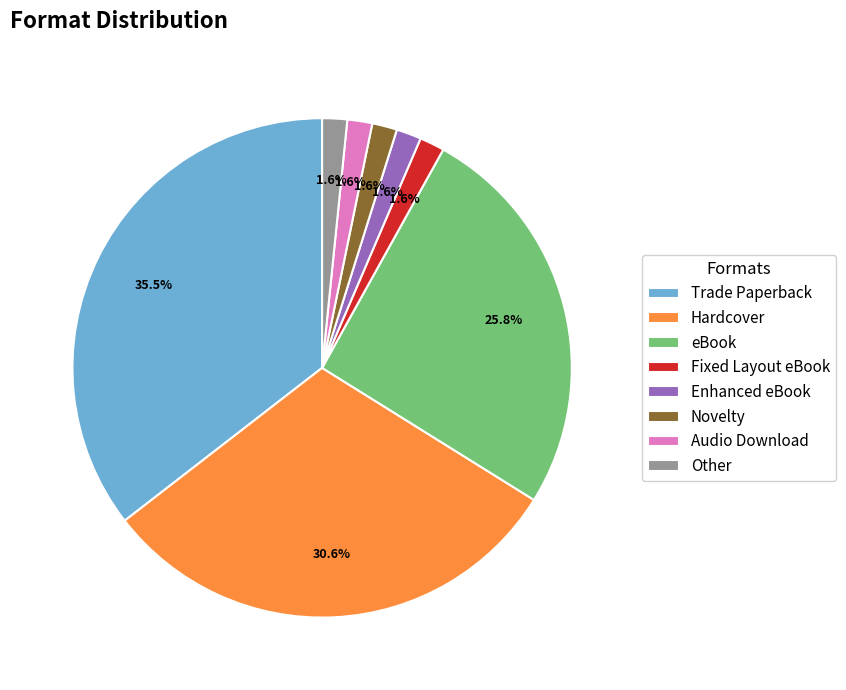

Combined, do Novelty and eBook account for over 50%?

No